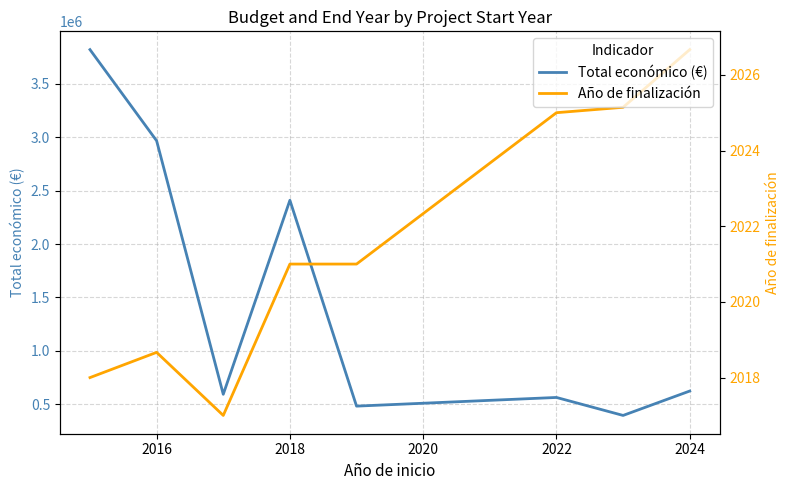

What is the maximum value for Año de finalización?

2026.7